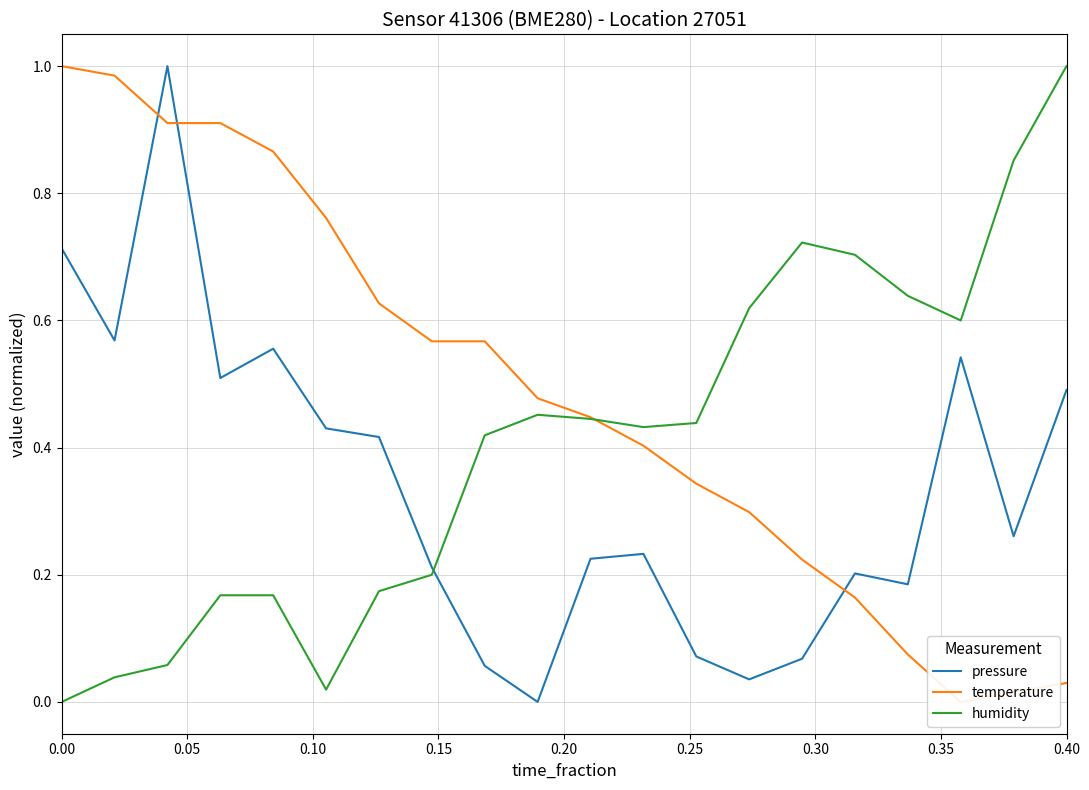

How many interior local valleys does the pressure series have?

6